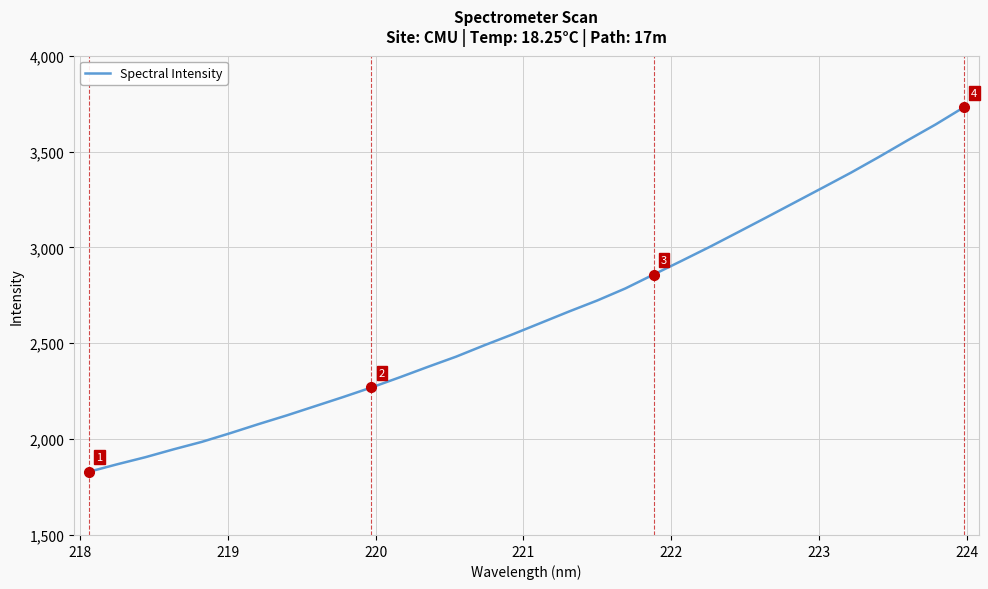

What is the minimum value shown in the chart?

1829.6